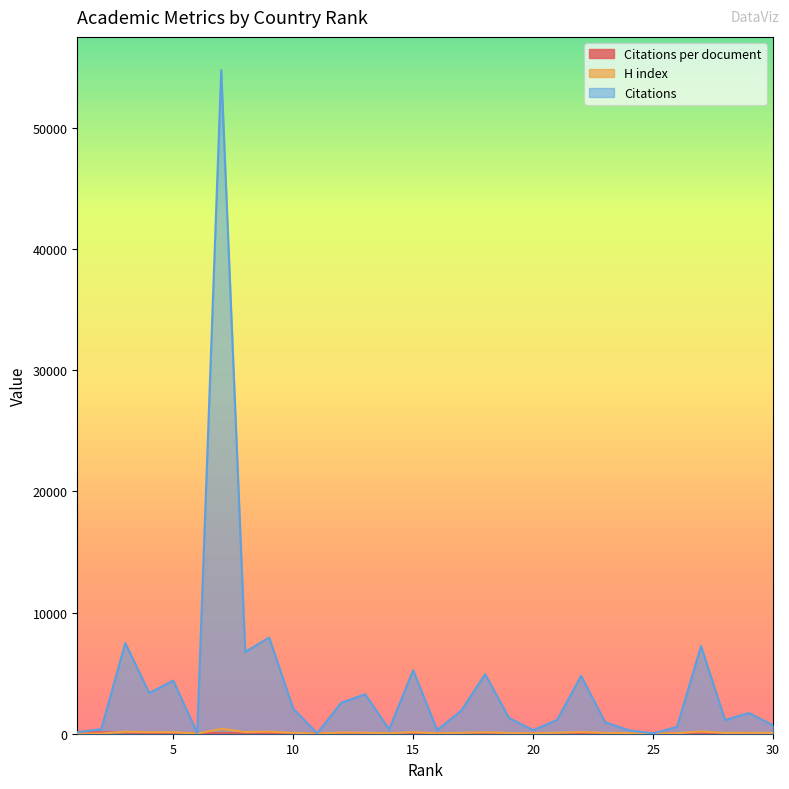

Which category has the highest value in the H index series?

7